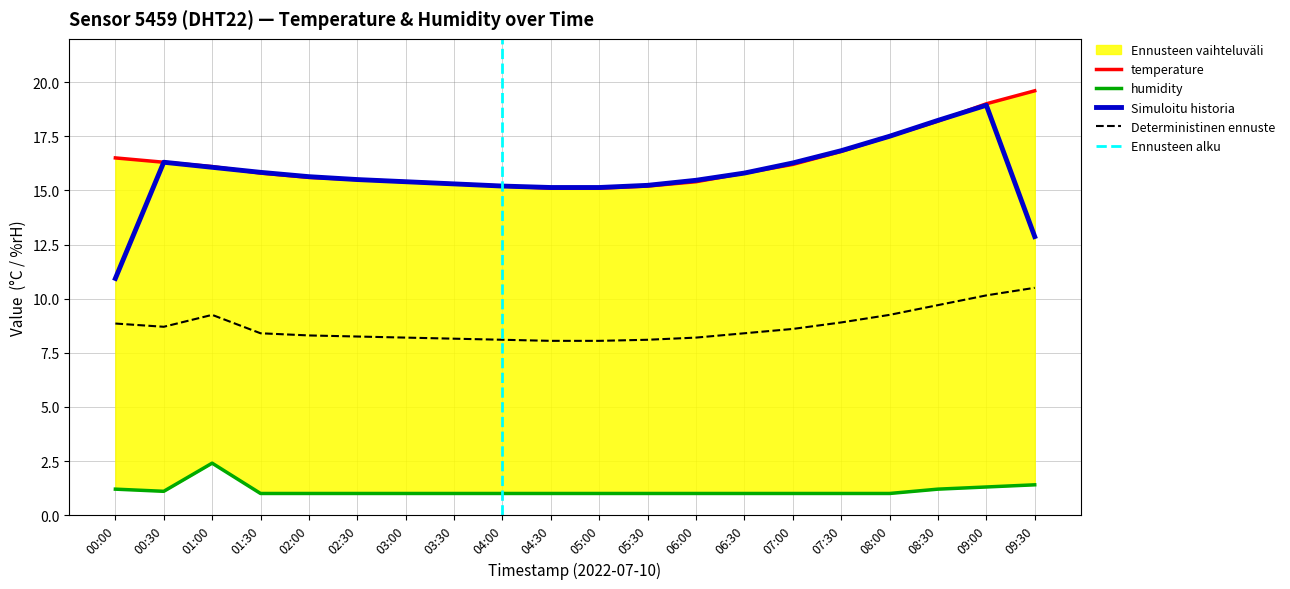

What is the sum of the humidity values at 07:30 and 09:30?

2.4